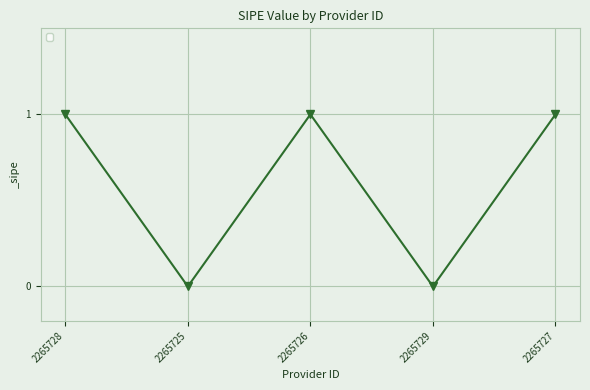

Which has a higher value, 2265726 or 2265725?

2265726